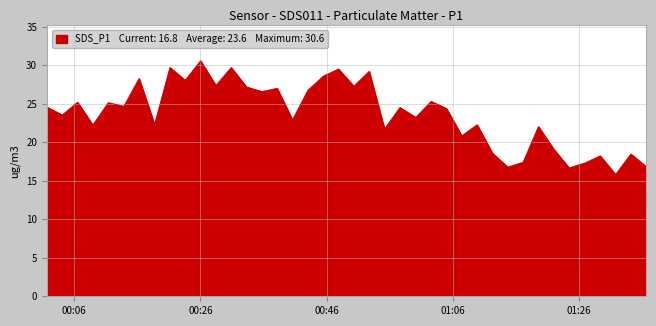

What is the difference between the maximum and minimum values?

14.8